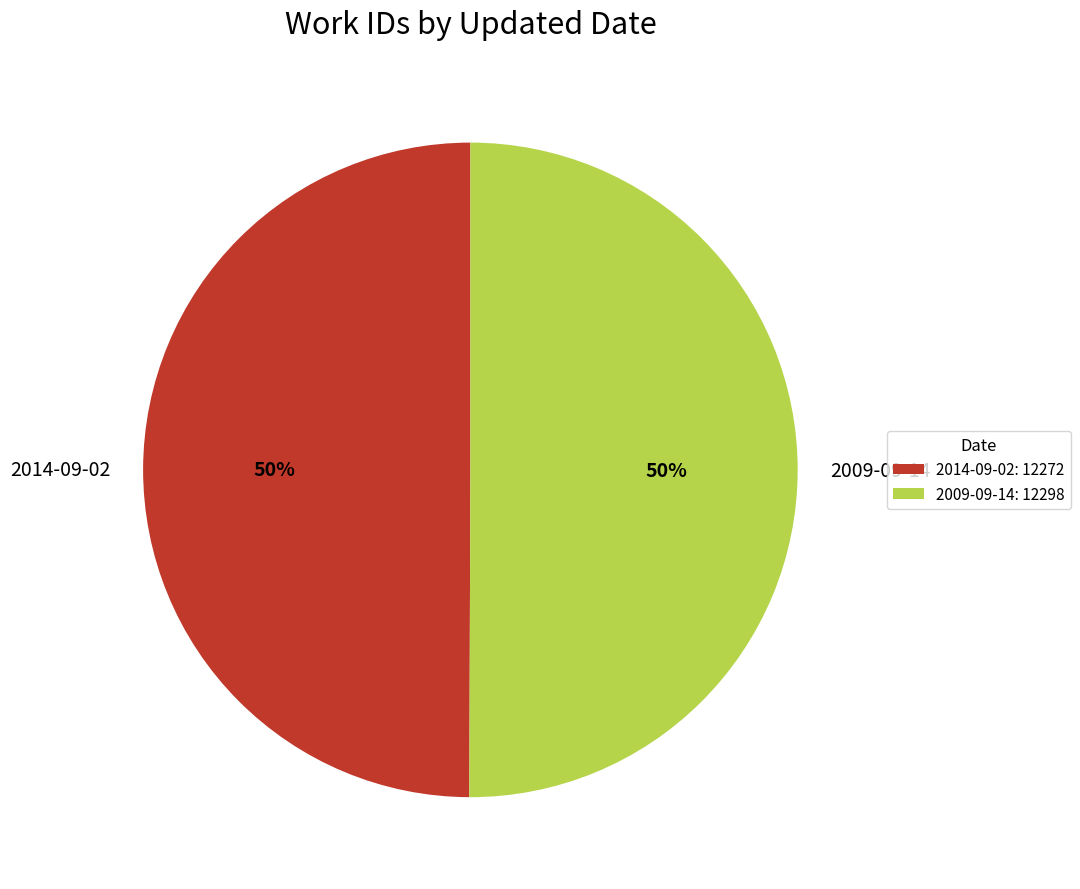

Is it true that 2009-09-14 is 50% of the pie?

True